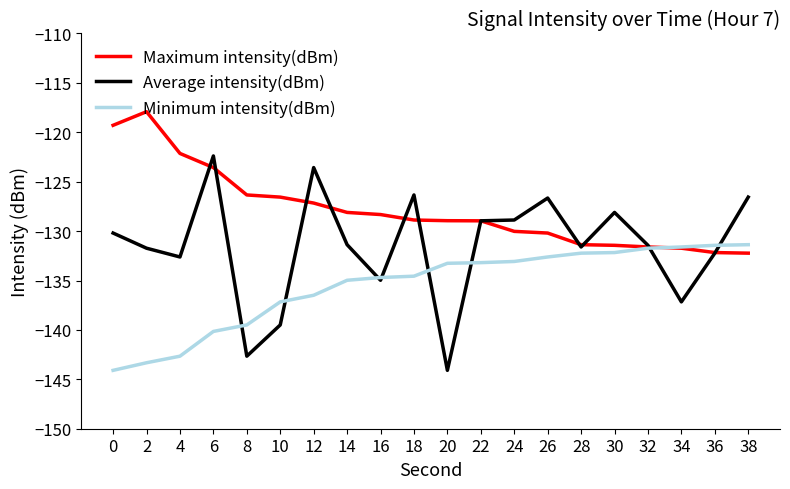

At which label is Minimum intensity(dBm) closest to -137?

10